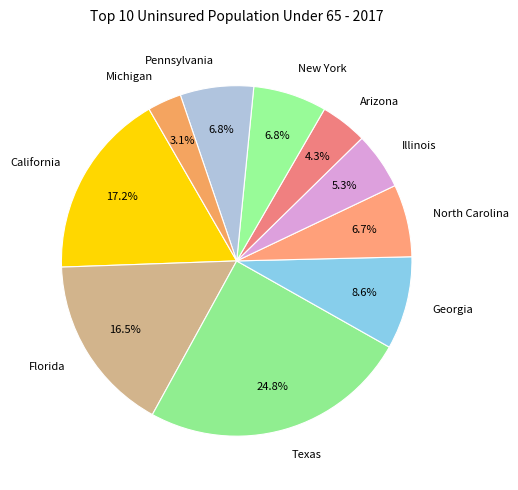

Between Arizona and Michigan, which is larger?

Arizona